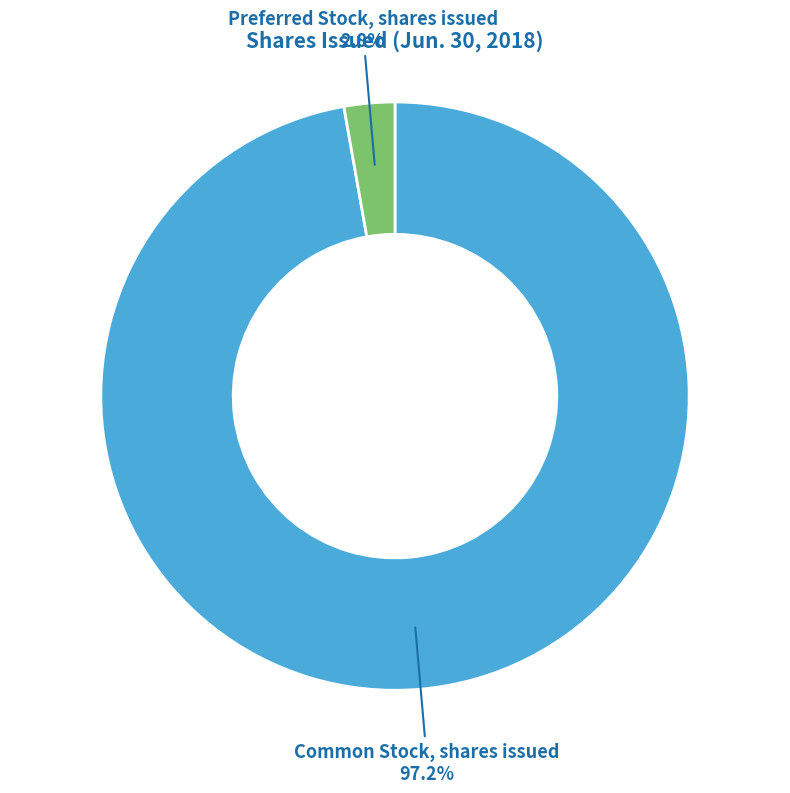

Does any single category account for the majority?

Yes